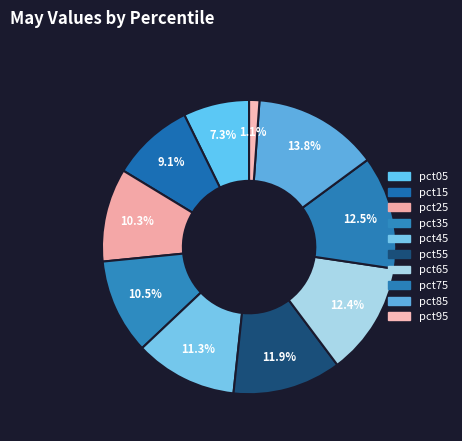

How many segments does this pie chart have?

10